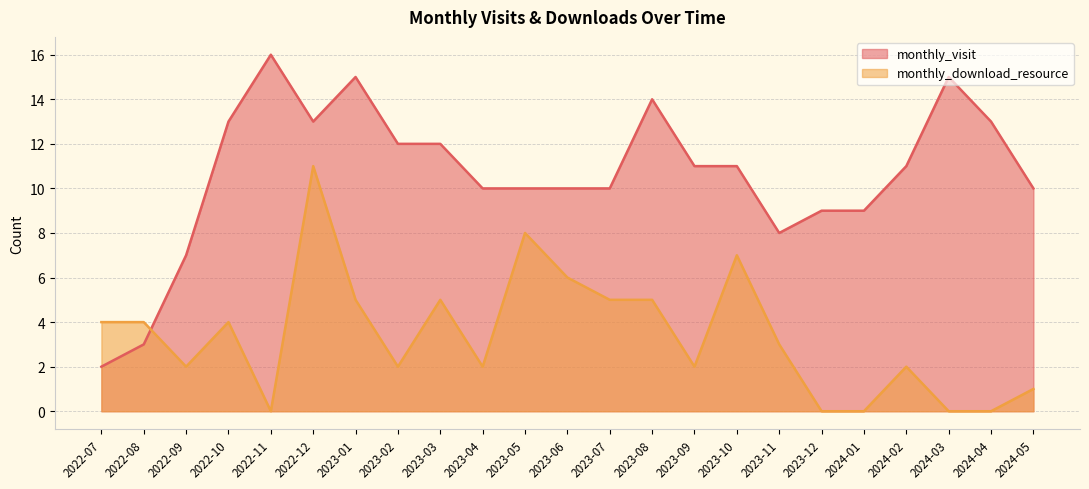

How many values in the monthly_download_resource series are below 3?

11